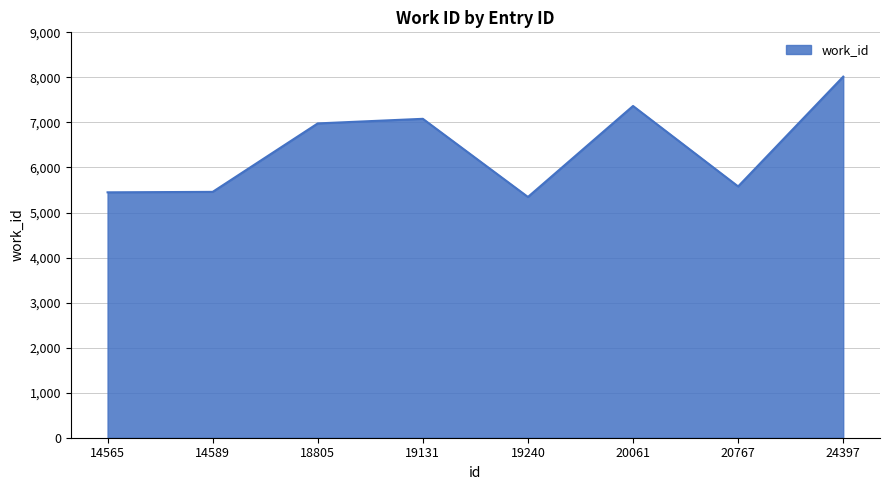

Where is the data nearest to the value 6680?

18805